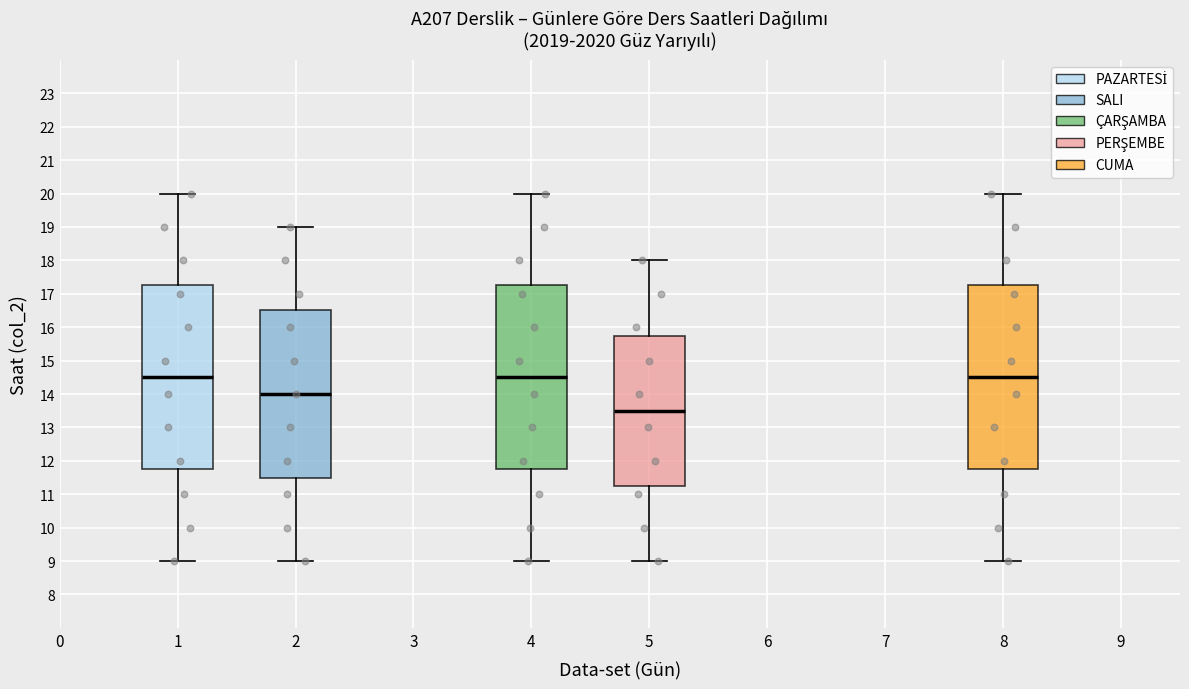

Where does the median line of the box at x = 2 sit on the y-axis? The values are not printed on the chart, so give them approximately, as read against the axis.

14.0